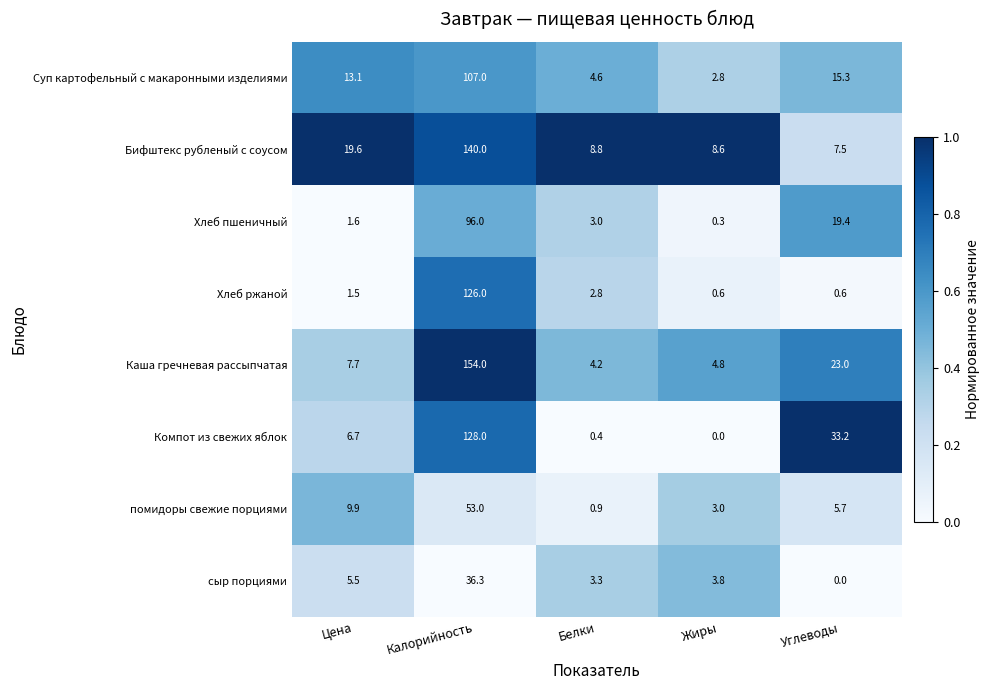

What is the sum of all сыр порциями values?

48.9